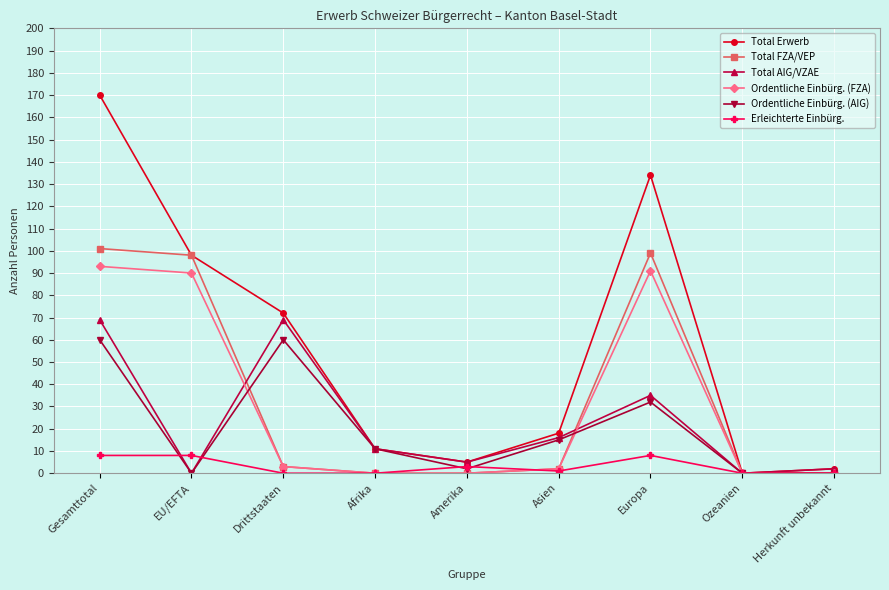

Where is the first local maximum for Total AIG/VZAE?

Drittstaaten